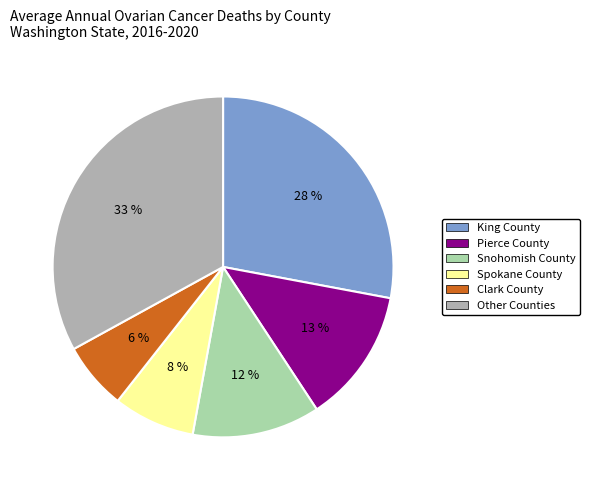

To the nearest percent, what is the average slice percentage?

17%